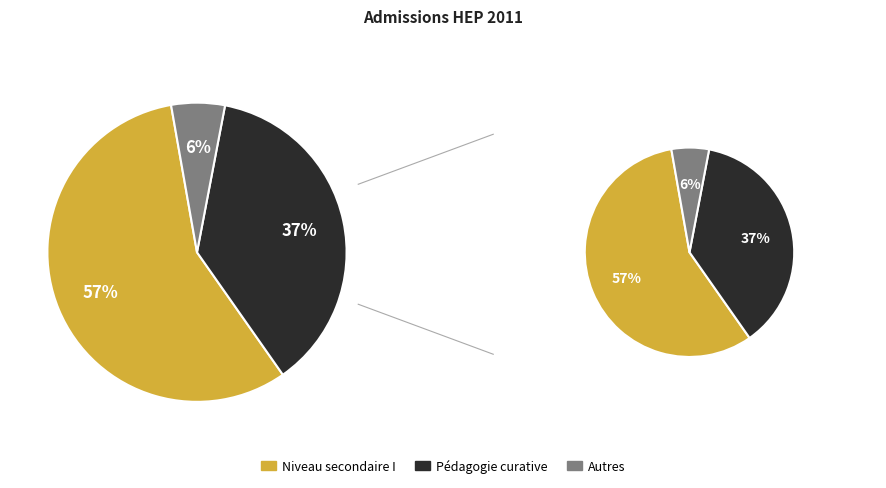

The Autres slice represents 6% of the pie. True or false?

True